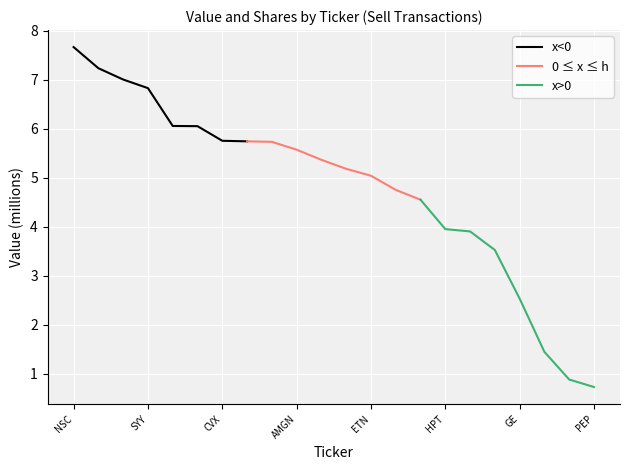

The value of 0 ≤ x ≤ h at ETN is 1.4. True or false?

False